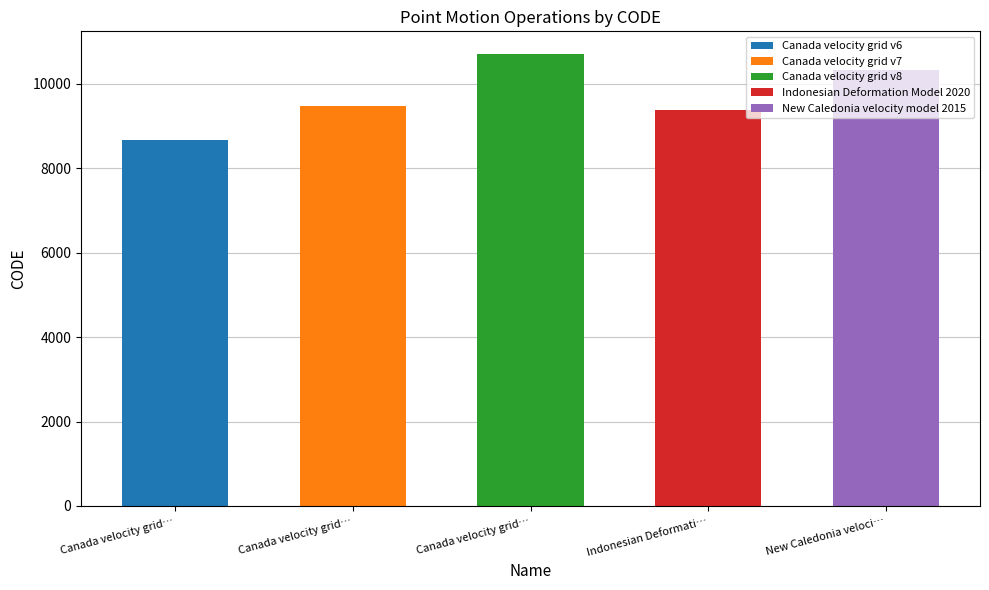

Reading left to right, list all the values displayed in this chart.

February 19, 2025=8676	February 19, 2025=9483	February 19, 2025=10707	August 29, 2020=9375	March 31, 2023=10323